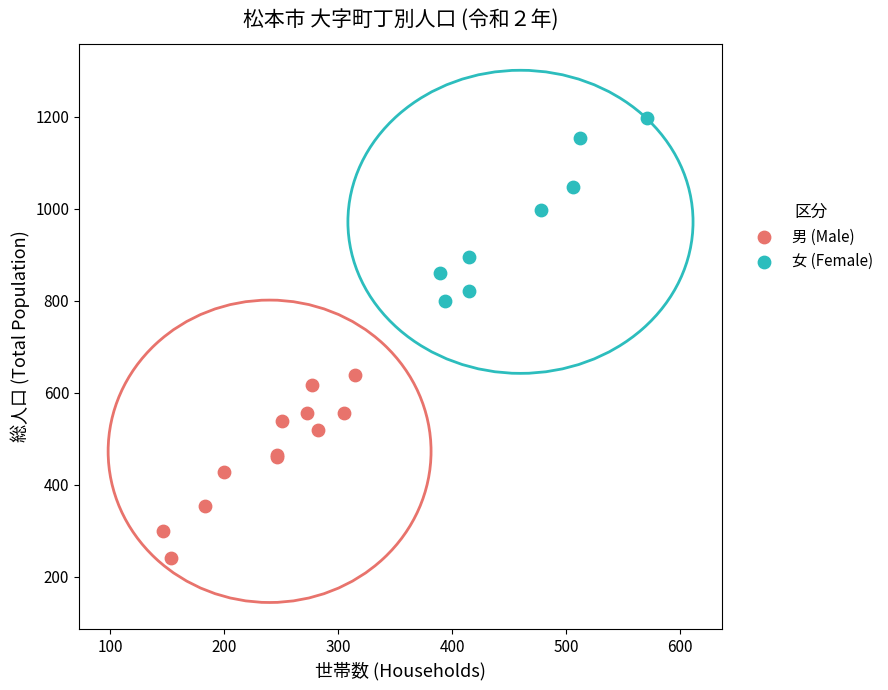

Which series contains the highest Y value?

女 (Female)